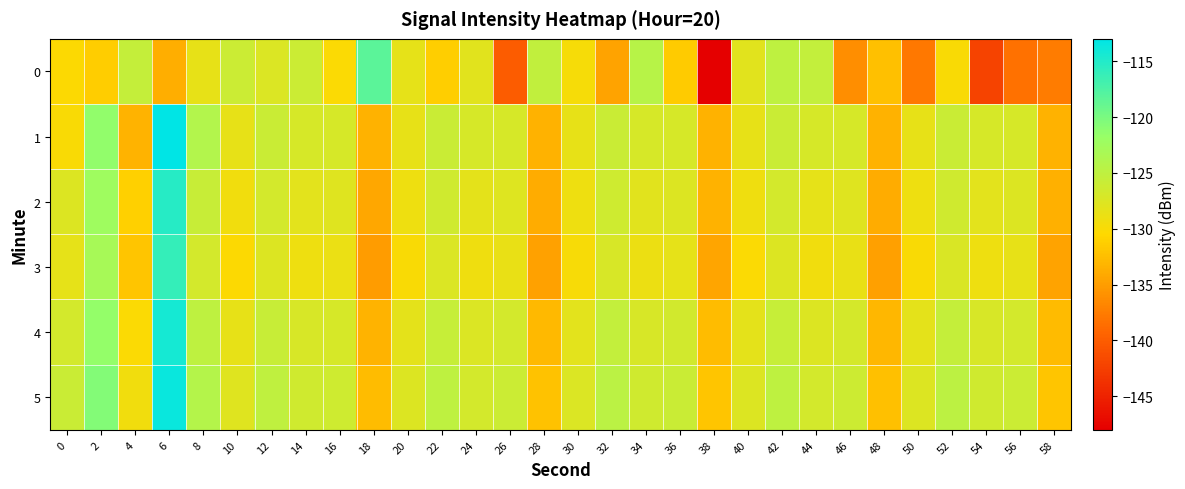

Rank the series by their maximum value, from highest to lowest.

1, 5, 4, 2, 3, 0